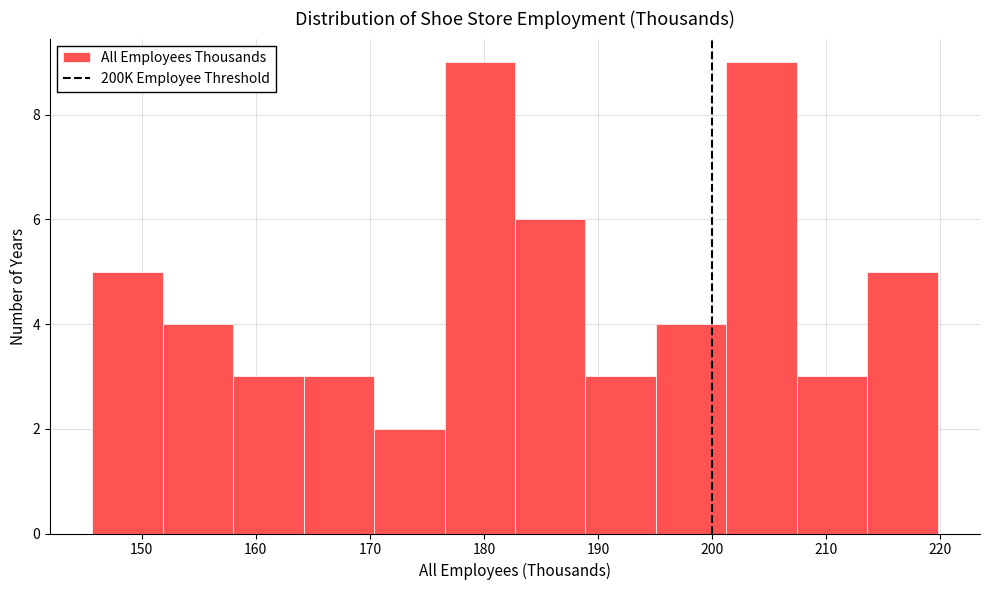

Reading left to right, list every bar in this chart as the range it spans on the x-axis followed by its height. Neither the bar edges nor the heights are printed on the chart, so give them approximately, as read against the axes.

146 to 152: 5
152 to 158: 4
158 to 164: 3
164 to 170: 3
170 to 177: 2
177 to 183: 9
183 to 189: 6
189 to 195: 3
195 to 201: 4
201 to 207: 9
207 to 214: 3
214 to 220: 5